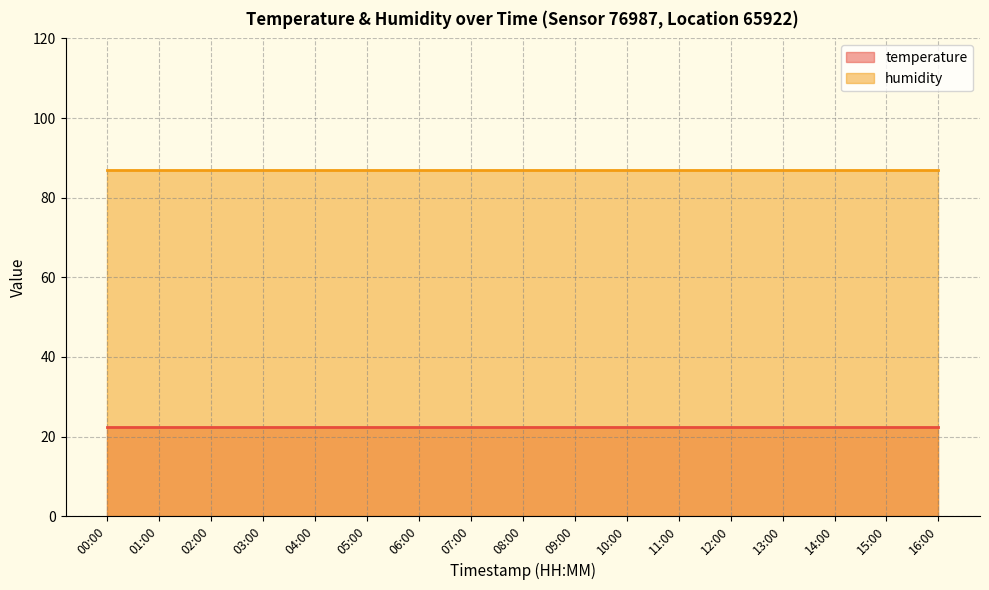

Reading left to right, what are all the values shown in this chart?

temperature: 00:00=22.4	01:00=22.4	02:00=22.4	03:00=22.4	04:00=22.4	05:00=22.4	06:00=22.4	07:00=22.4	08:00=22.4	09:00=22.4	10:00=22.4	11:00=22.4	12:00=22.4	13:00=22.4	14:00=22.4	15:00=22.4	16:00=22.4
humidity: 00:00=86.9	01:00=86.9	02:00=86.9	03:00=86.9	04:00=86.9	05:00=86.9	06:00=86.9	07:00=86.9	08:00=86.9	09:00=86.9	10:00=86.9	11:00=86.9	12:00=86.9	13:00=86.9	14:00=86.9	15:00=86.9	16:00=86.9